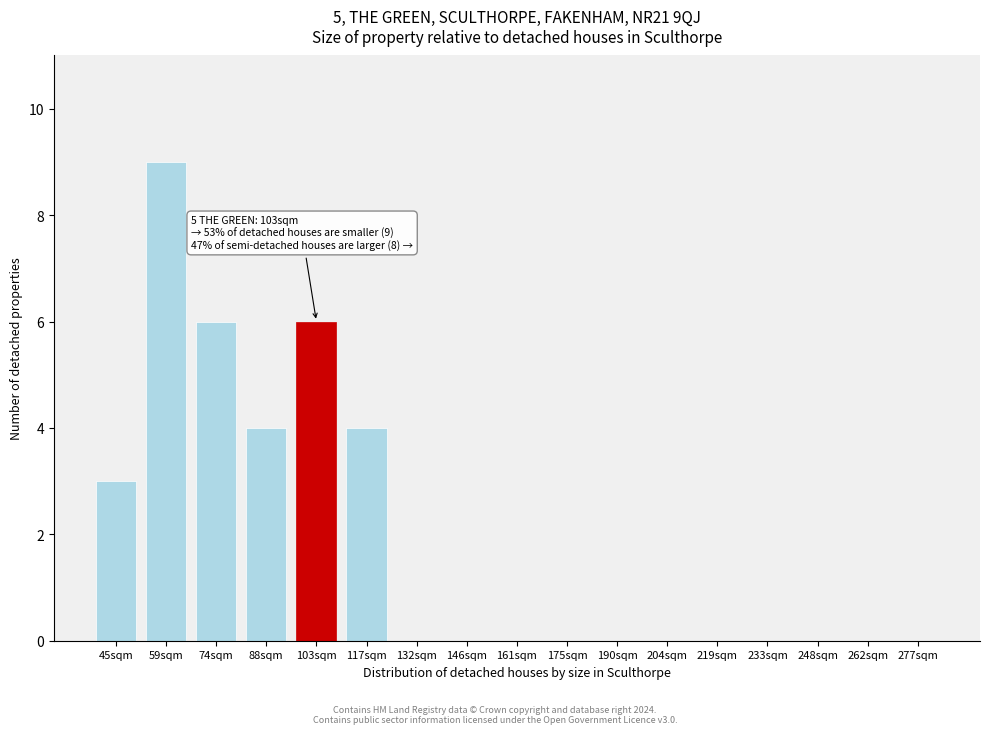

Reading left to right, extract all data points from this chart.

45sqm=3	59sqm=9	74sqm=6	88sqm=4	103sqm=6	117sqm=4	132sqm=0	146sqm=0	161sqm=0	175sqm=0	190sqm=0	204sqm=0	219sqm=0	233sqm=0	248sqm=0	262sqm=0	277sqm=0